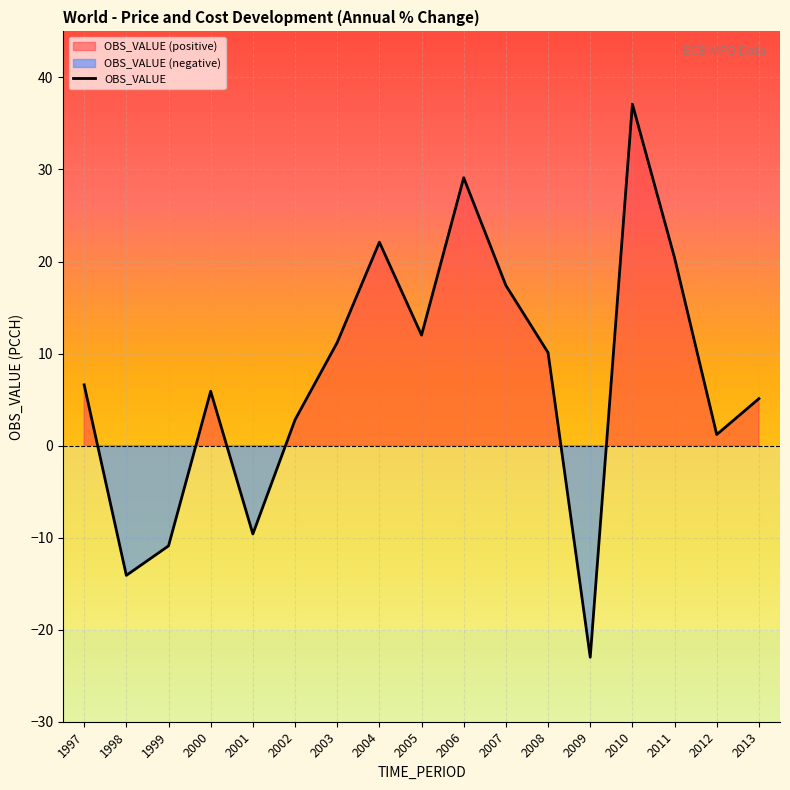

What is the greatest value displayed?

37.1